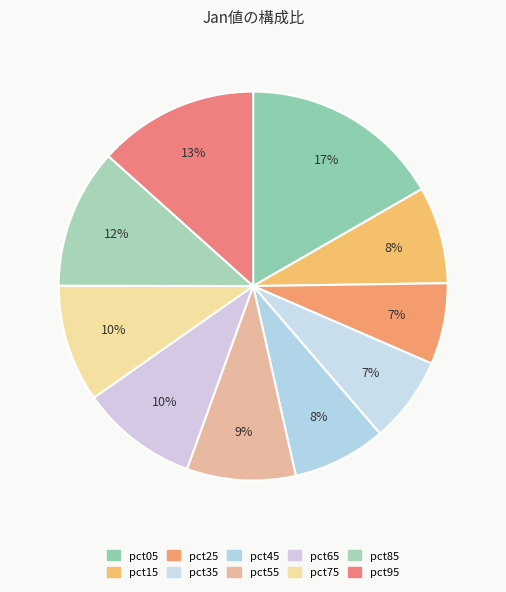

What percentage is NOT represented by pct55?

91.0%